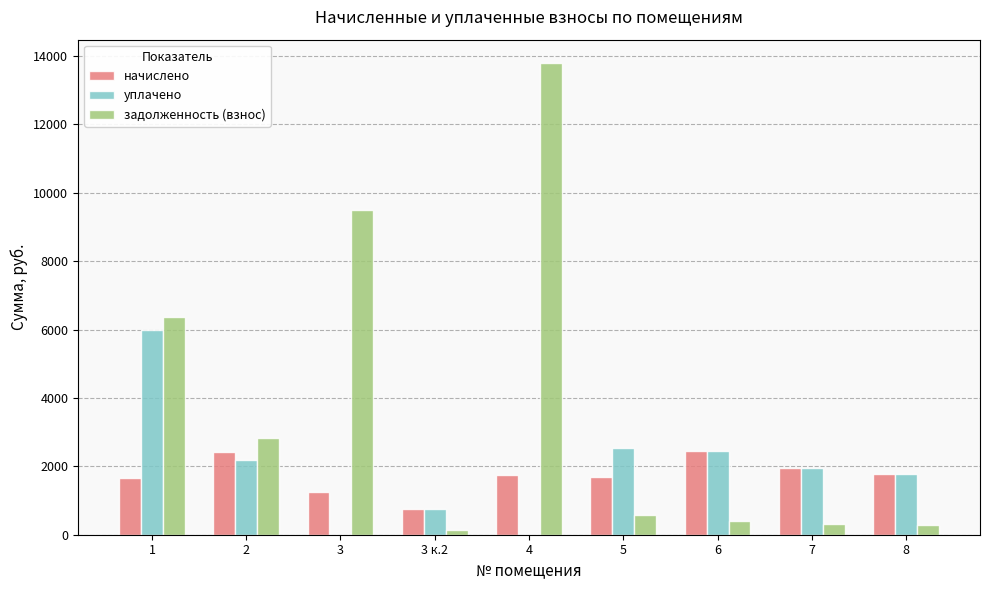

What is the average value of the уплачено series?

1957.7